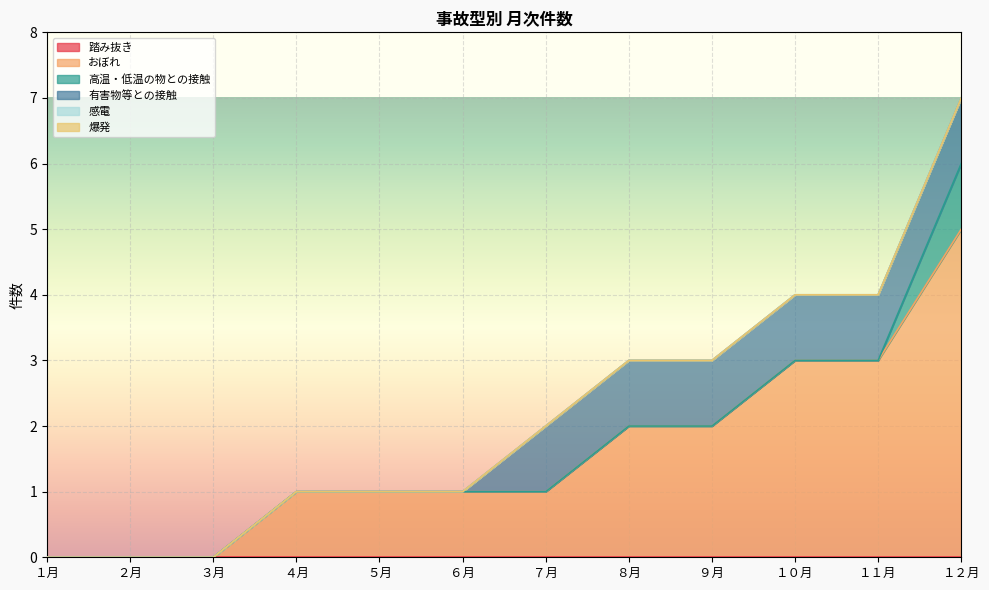

Which series has the largest range (max minus min)?

おぼれ